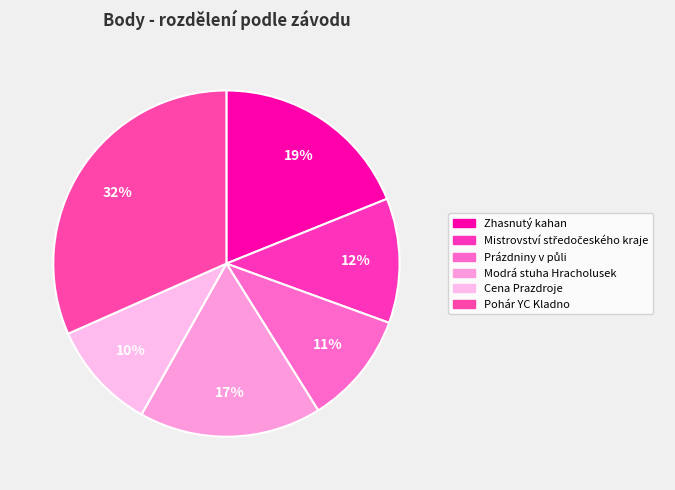

True or false: Pohár YC Kladno accounts for 24% of the total.

False